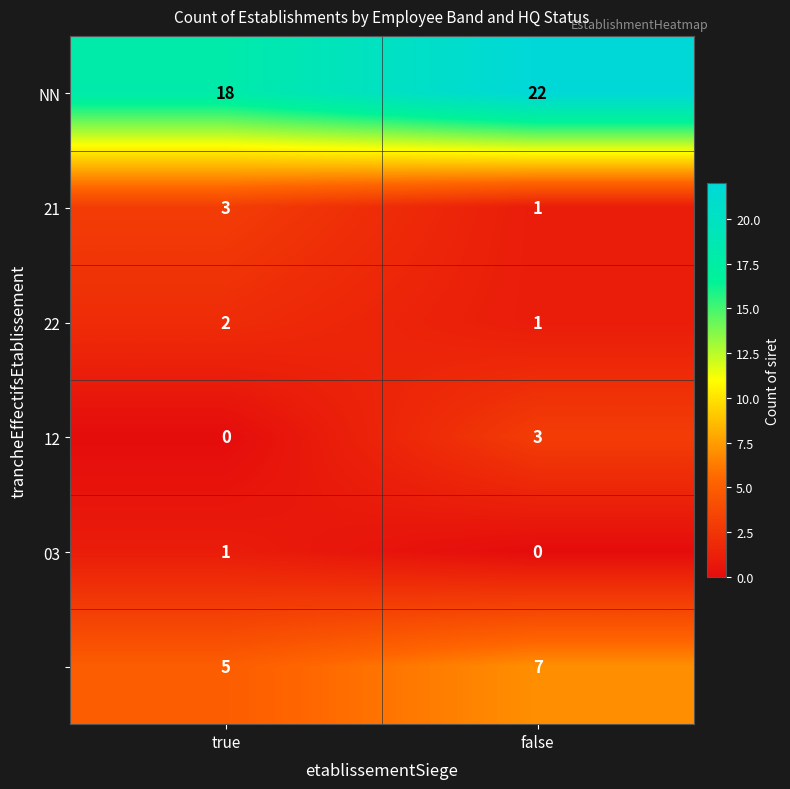

What is the spread (max minus min) of values at false?

22